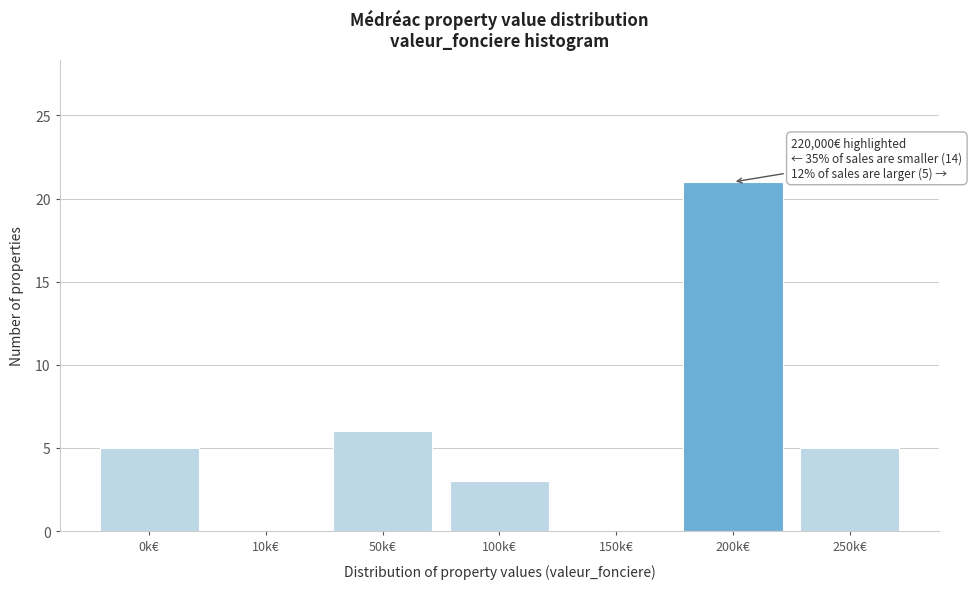

Reading left to right, what are all the values shown in this chart?

0k€=5	10k€=0	50k€=6	100k€=3	150k€=0	200k€=21	250k€=5